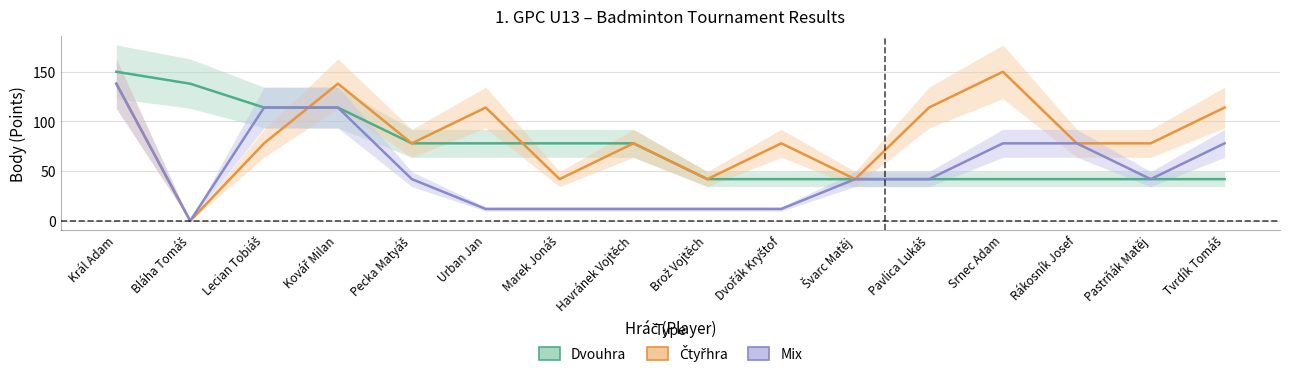

Is it true that Čtyřhra equals 55 at Brož Vojtěch?

False